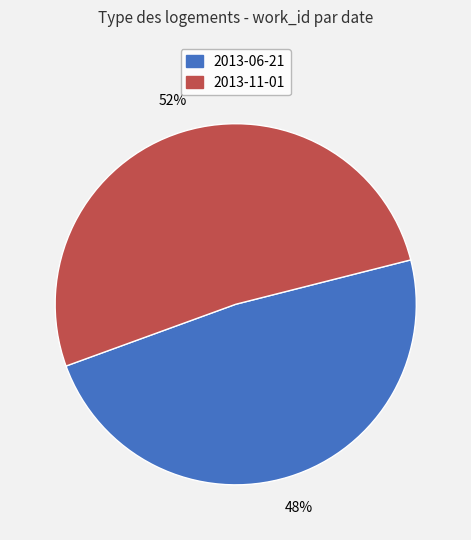

Which slice is the largest?

2013-11-01